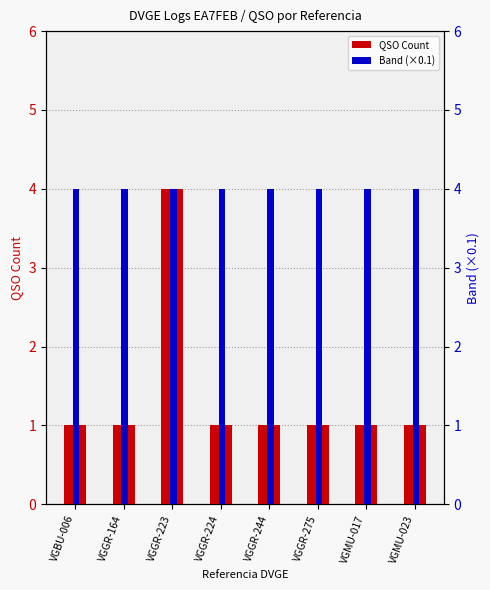

What position from the left is VGGR-224?

4